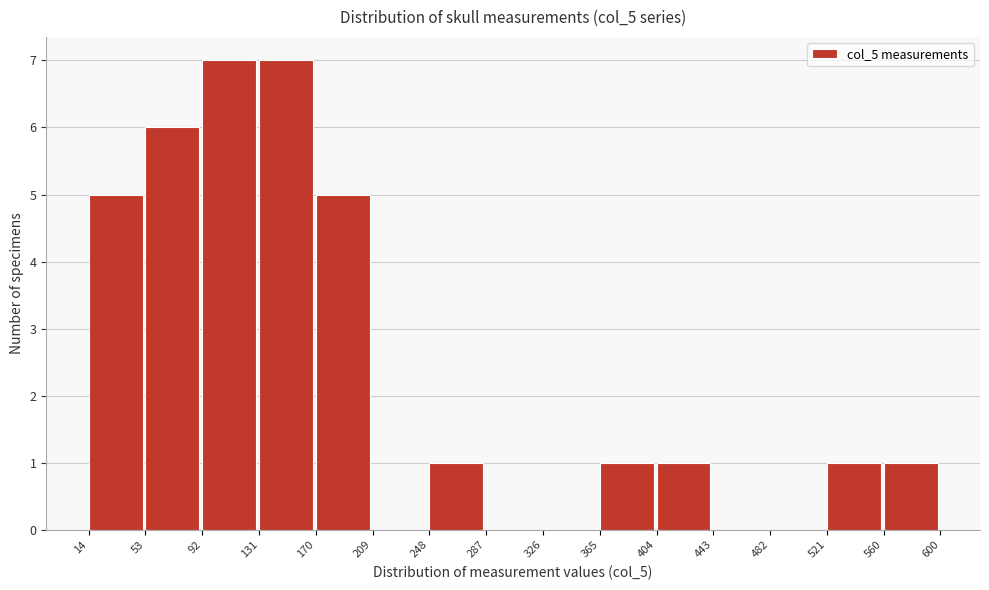

Reading left to right, transcribe this chart: for each bar, give the range it covers on the x-axis and its height. The values are not printed on the chart, so give them approximately, as read against the axis.

14 to 53: 5
53 to 92: 6
92 to 131: 7
131 to 170: 7
170 to 209: 5
209 to 248: 0
248 to 287: 1
287 to 326: 0
326 to 365: 0
365 to 404: 1
404 to 443: 1
443 to 482: 0
482 to 521: 0
521 to 560: 1
560 to 600: 1